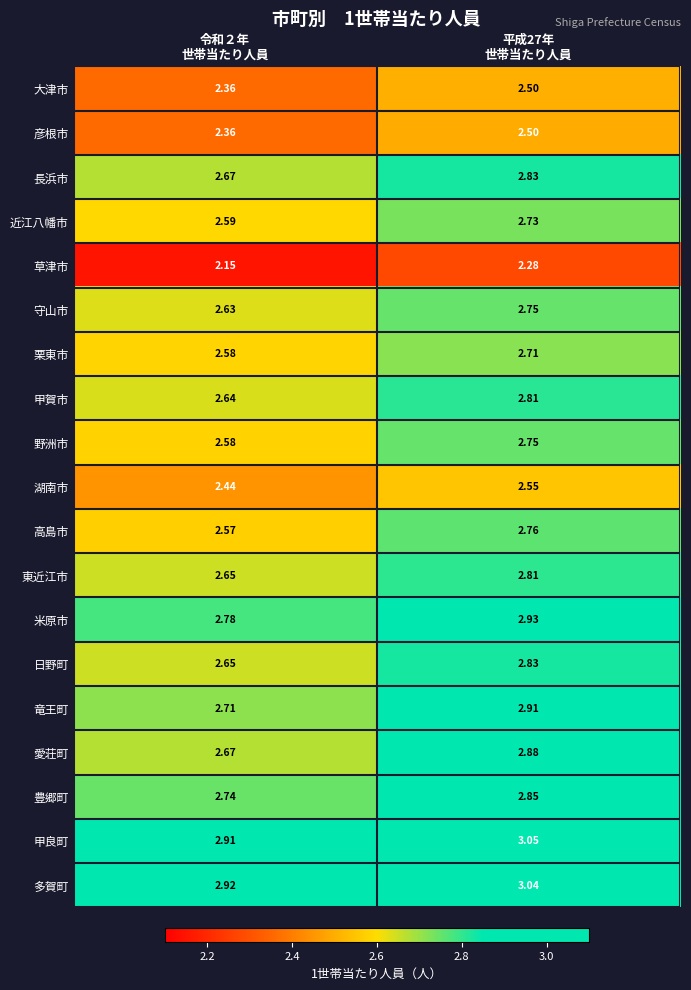

Which series has the widest spread of values?

愛荘町